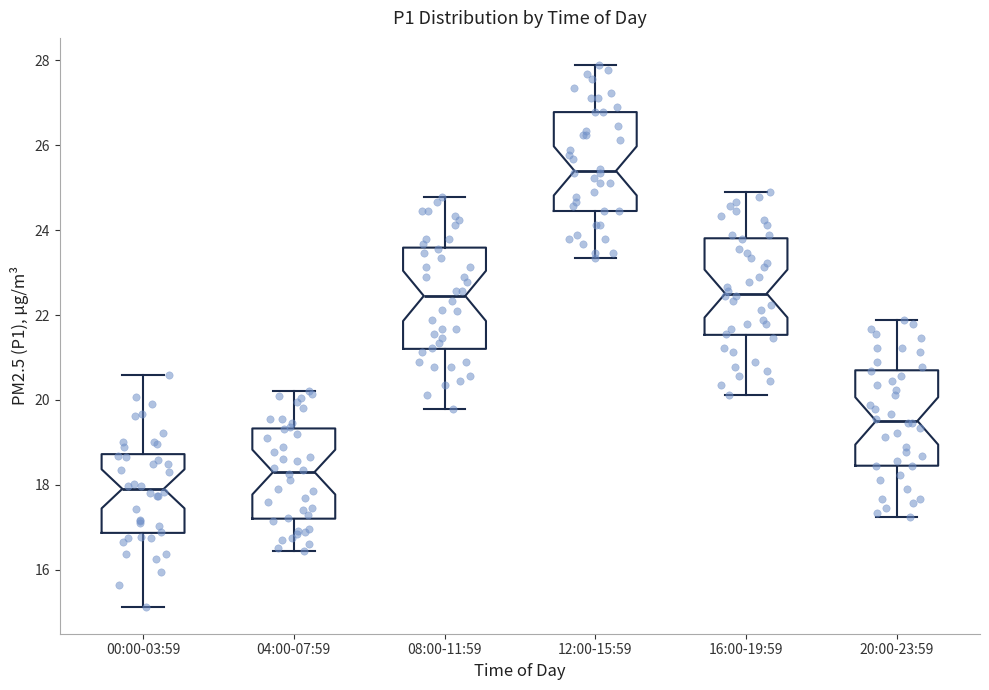

Reading left to right, transcribe this box plot: for each box, give where its median line is, the range the box spans, and where its two whiskers end, as read against the y-axis. The values are not printed on the chart, so give them approximately, as read against the axis.

00:00-03:59: median 18.0, box 16.8 to 18.8, whiskers 15.2 to 20.6
04:00-07:59: median 18.4, box 17.2 to 19.4, whiskers 16.4 to 20.2
08:00-11:59: median 22.4, box 21.2 to 23.6, whiskers 19.8 to 24.8
12:00-15:59: median 25.4, box 24.4 to 26.8, whiskers 23.4 to 27.8
16:00-19:59: median 22.6, box 21.6 to 23.8, whiskers 20.2 to 24.8
20:00-23:59: median 19.6, box 18.4 to 20.6, whiskers 17.2 to 21.8